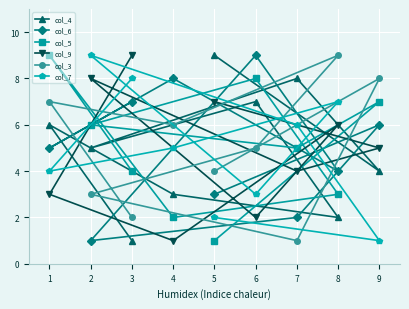

The value of col_5 at 3 is 4. True or false?

True